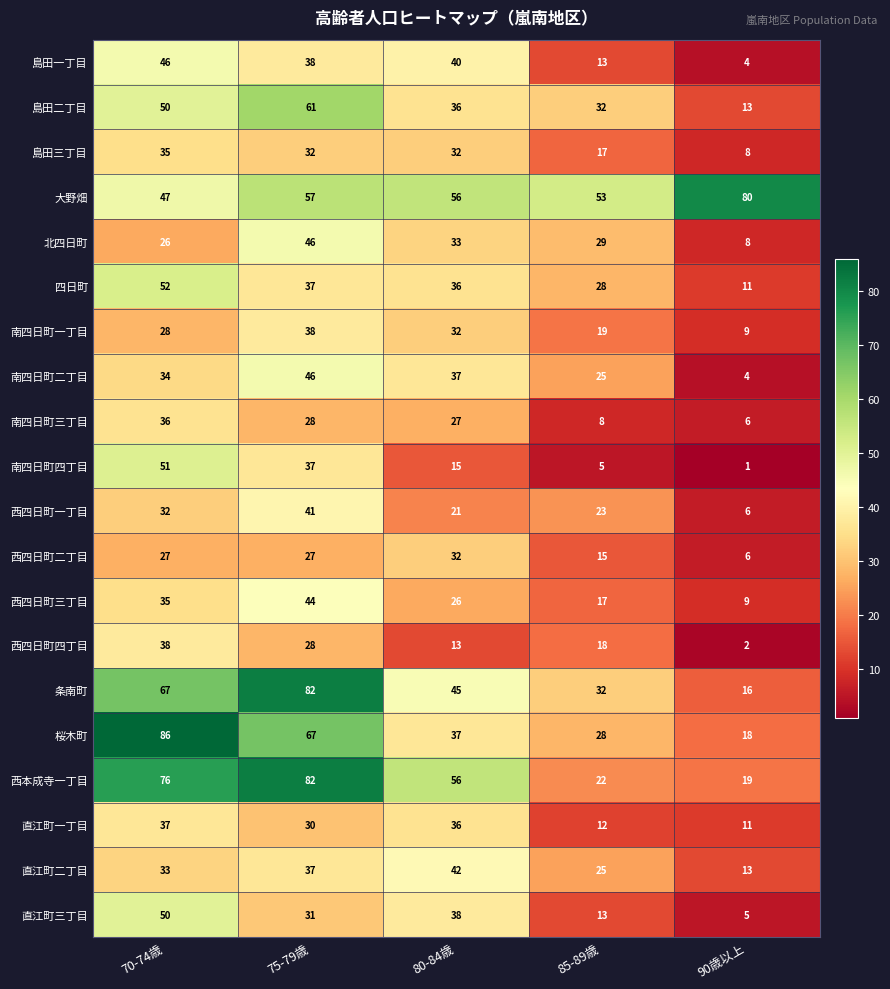

Where is 大野畑 nearest to the value 63?

75-79歳